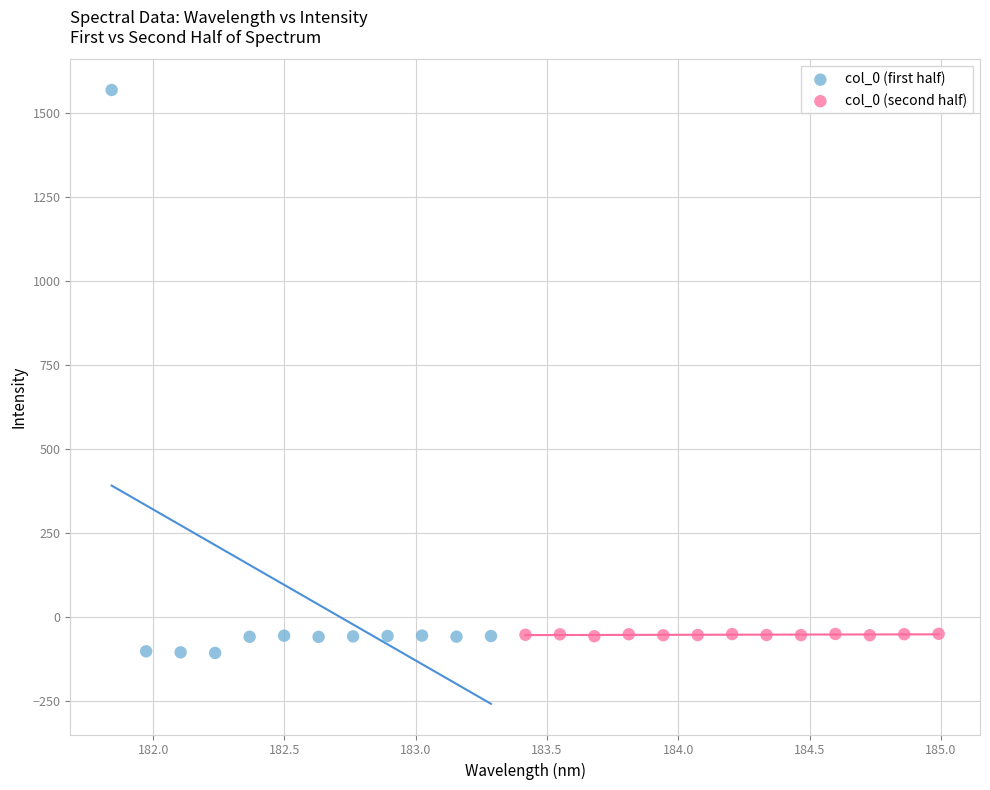

Which series has the widest spread of Y values?

col_0 (first half)